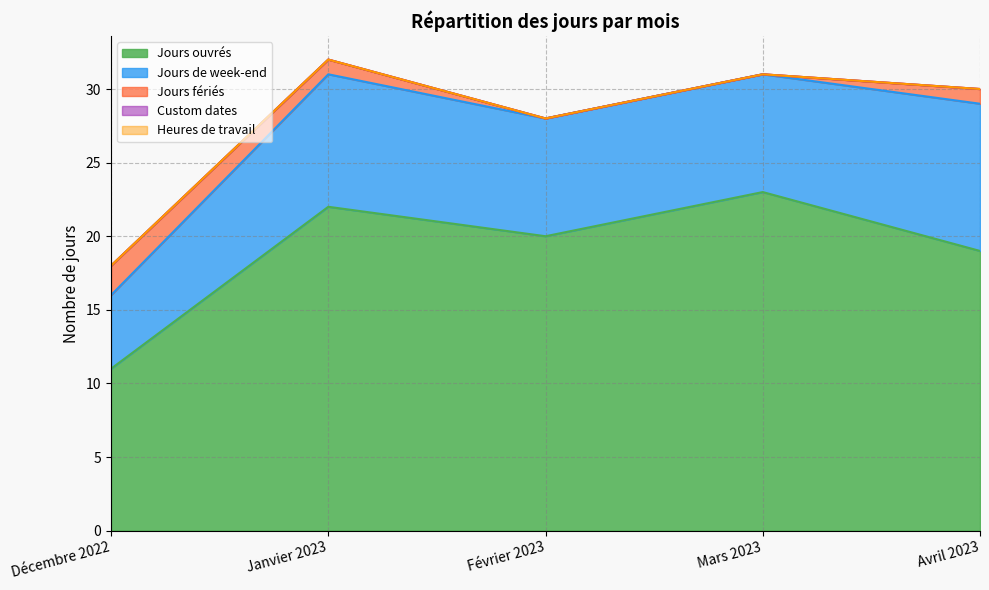

Which category has the lowest value in the Jours ouvrés series?

Décembre 2022